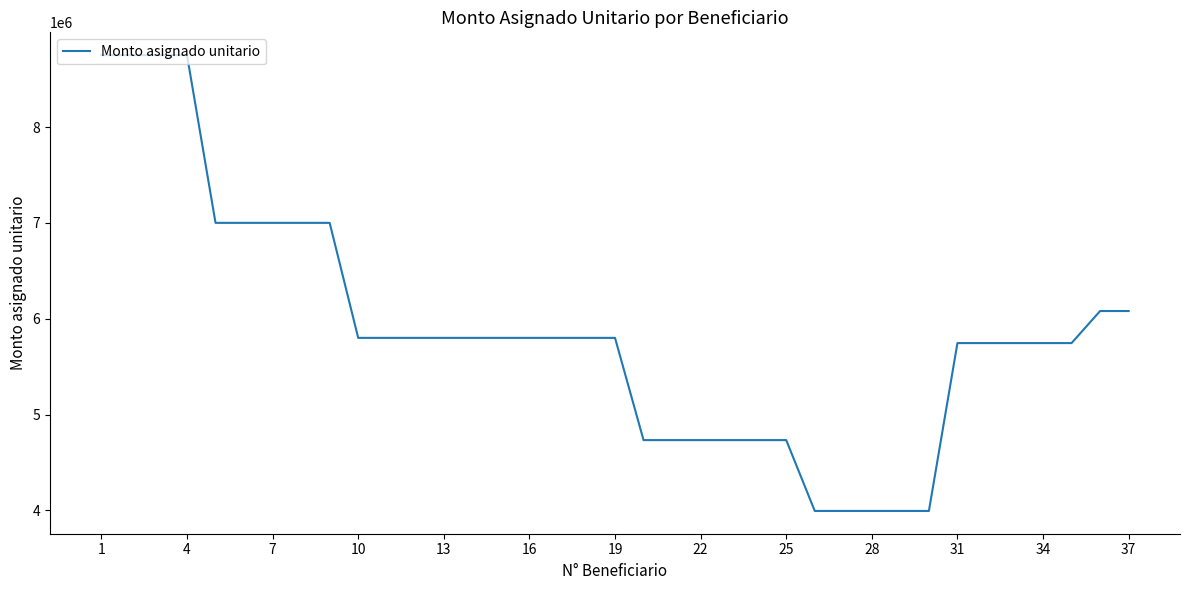

What is the greatest value displayed?

8750000